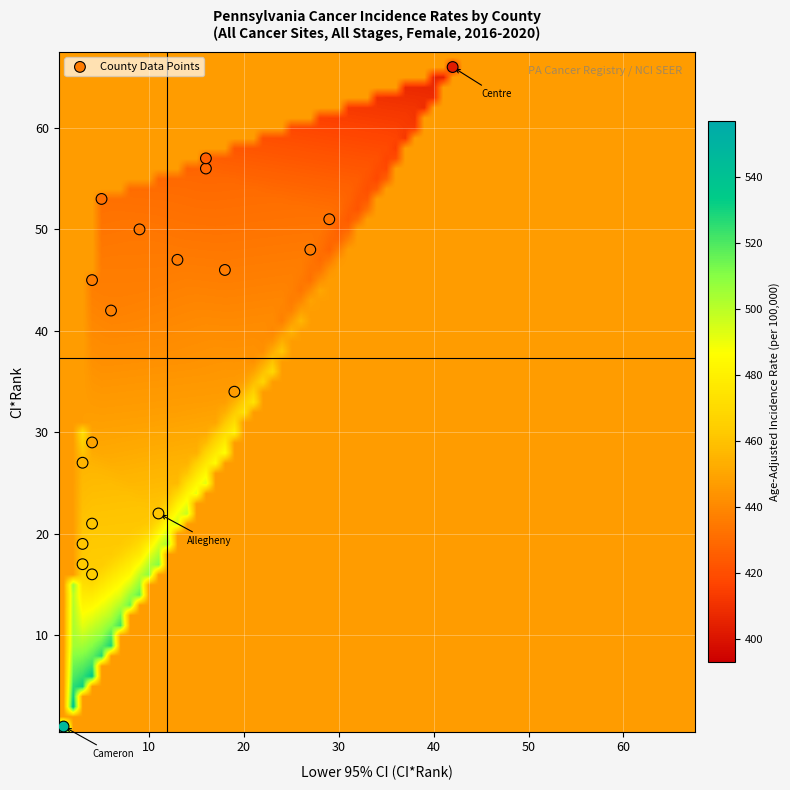

What Y value in the scatter plot is closest to 33?

34